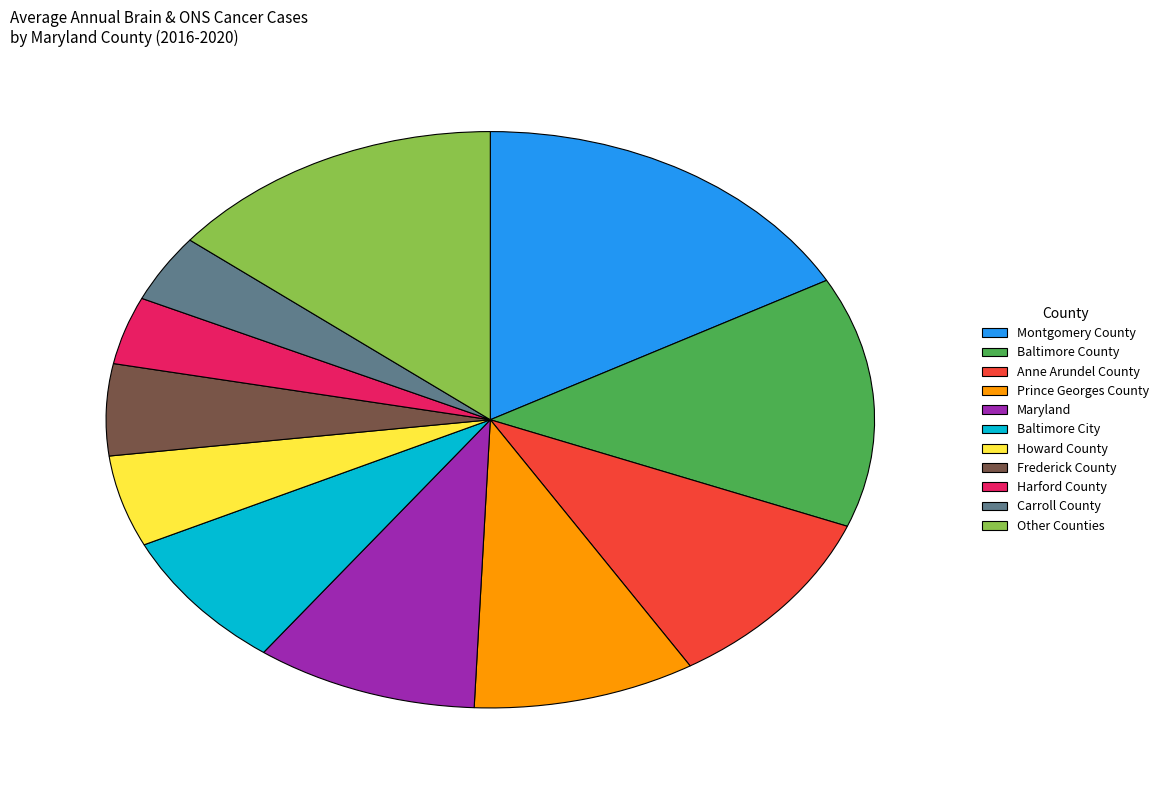

Is it true that Frederick County is 5% of the pie?

True